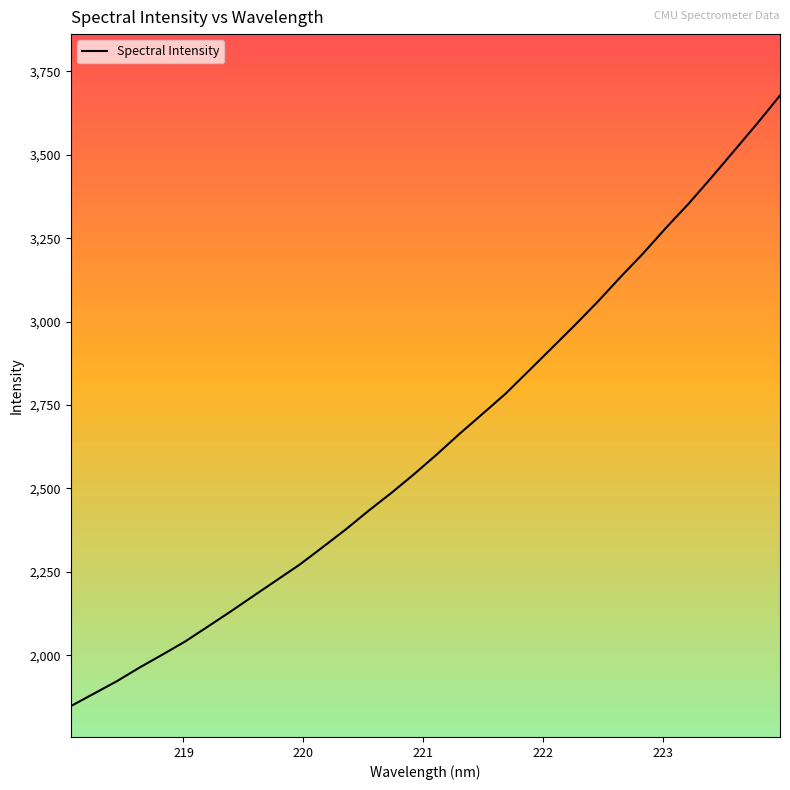

Reading left to right, transcribe all the data shown in this chart.

1847.9	1885.0	1922.1	1963.3	2002.2	2041.8	2086.9	2132.3	2179.2	2225.6	2272.2	2324.1	2376.7	2432.9	2486.5	2543.1	2602.7	2664.8	2724.3	2784.3	2851.8	2919.7	2987.7	3057.7	3131.9	3203.5	3280.1	3353.2	3431.7	3512.3	3593.3	3677.4